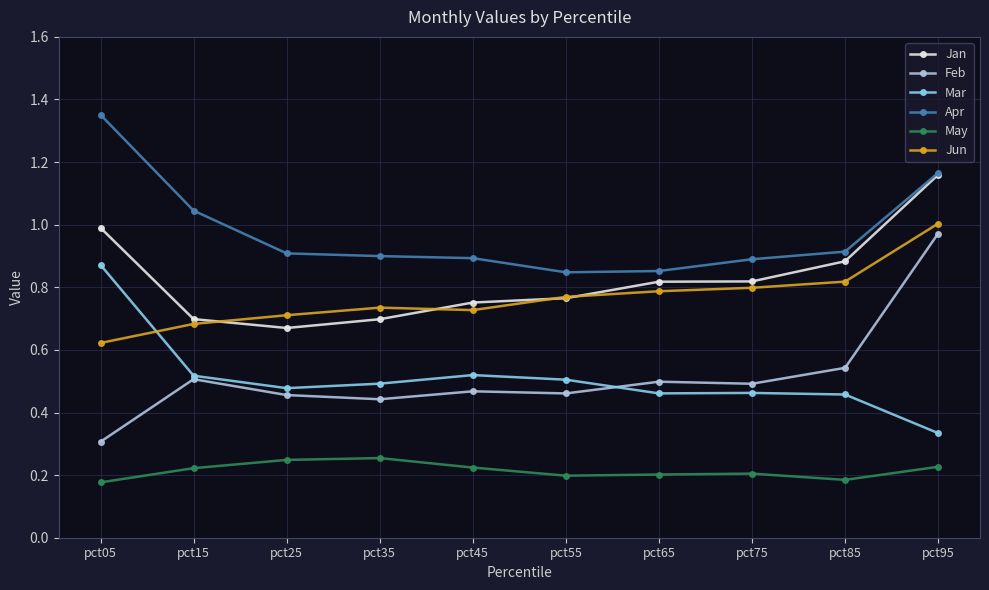

True or false: Feb and Jun cross at least once.

False